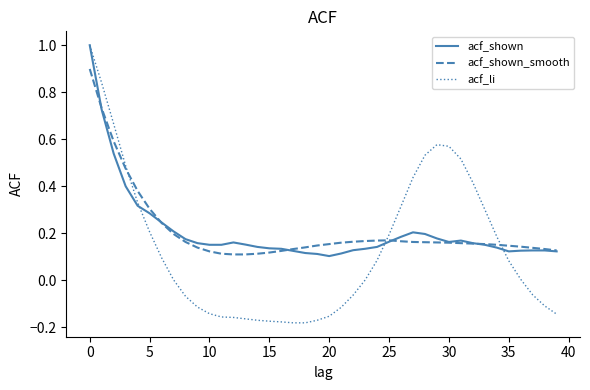

Which series has the largest range (max minus min)?

acf_li